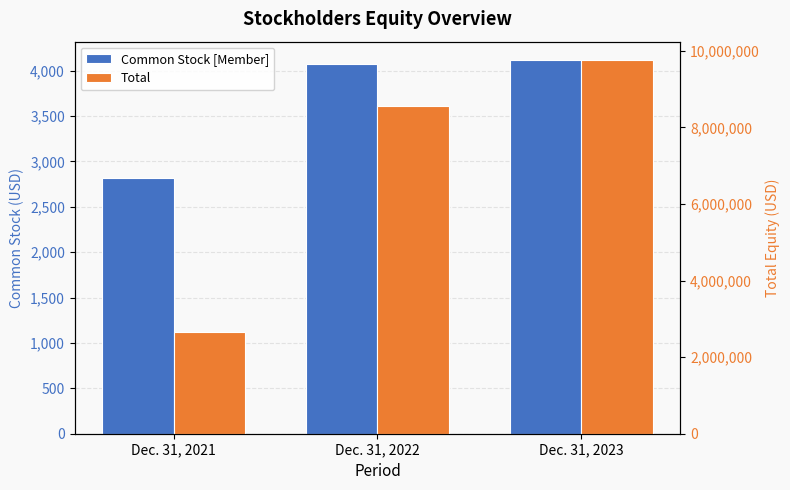

Read the Common Stock [Member] value at Dec. 31, 2021, to the nearest 50.

2800